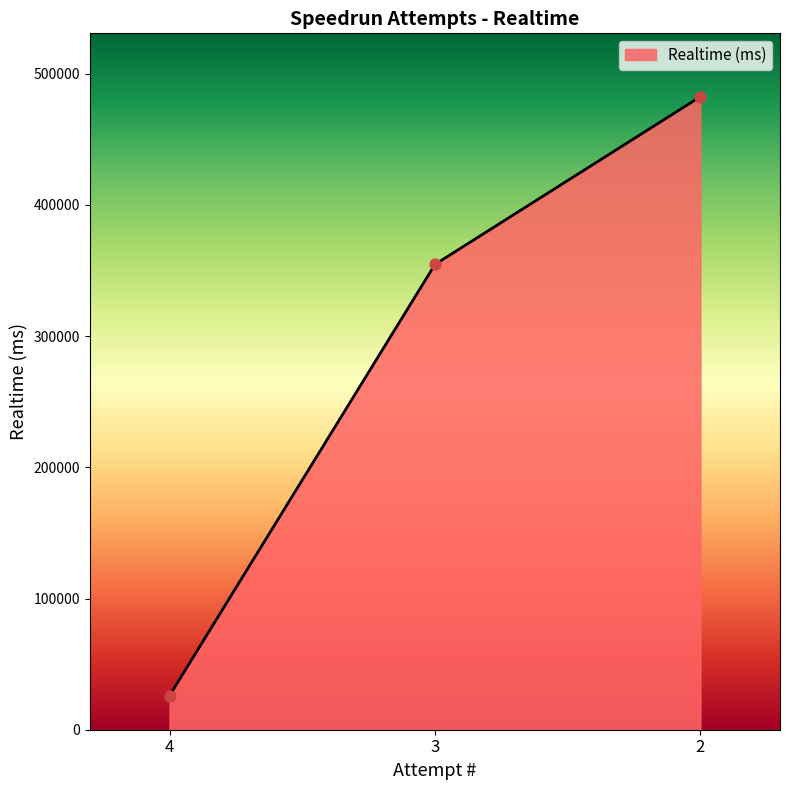

What is the change in value from 3 to 2?

+127892